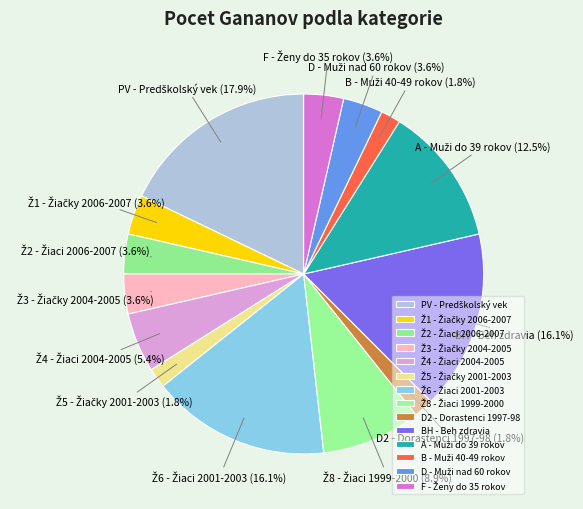

Is there a majority slice in this chart?

No